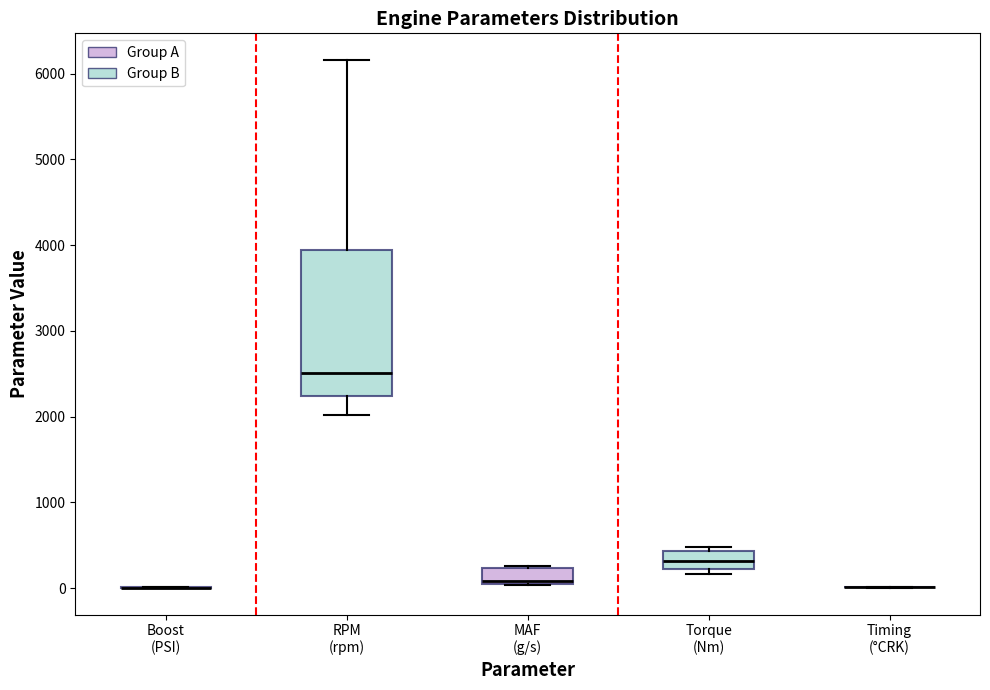

Reading left to right, read every box against the y-axis: the position of its median line, the range the box covers, and the ends of its whiskers. The values are not printed on the chart, so give them approximately, as read against the axis.

Boost (PSI): box collapsed to a line at 0, whiskers 0 to 0
RPM (rpm): median 2500, box 2200 to 3900, whiskers 2000 to 6200
MAF (g/s): median 100 (drawn on the box's lower edge), box 100 to 200, whiskers 0 to 300
Torque (Nm): median 300, box 200 to 400, whiskers 200 (just below the box's lower edge) to 500
Timing (°CRK): box collapsed to a line at 0, whiskers 0 to 0